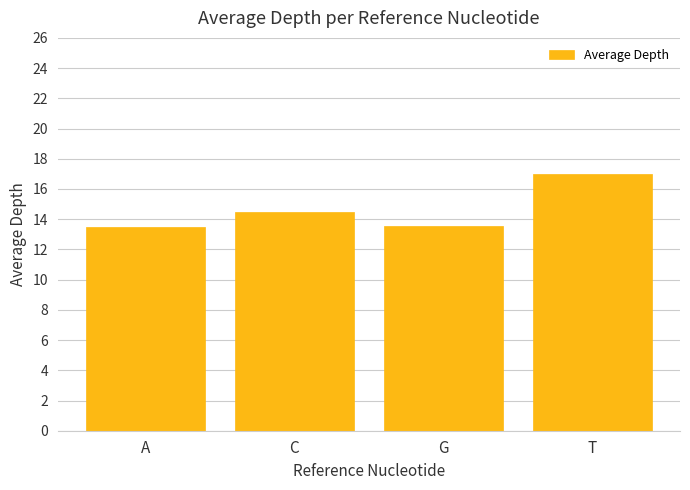

Which has a higher value, A or C?

C